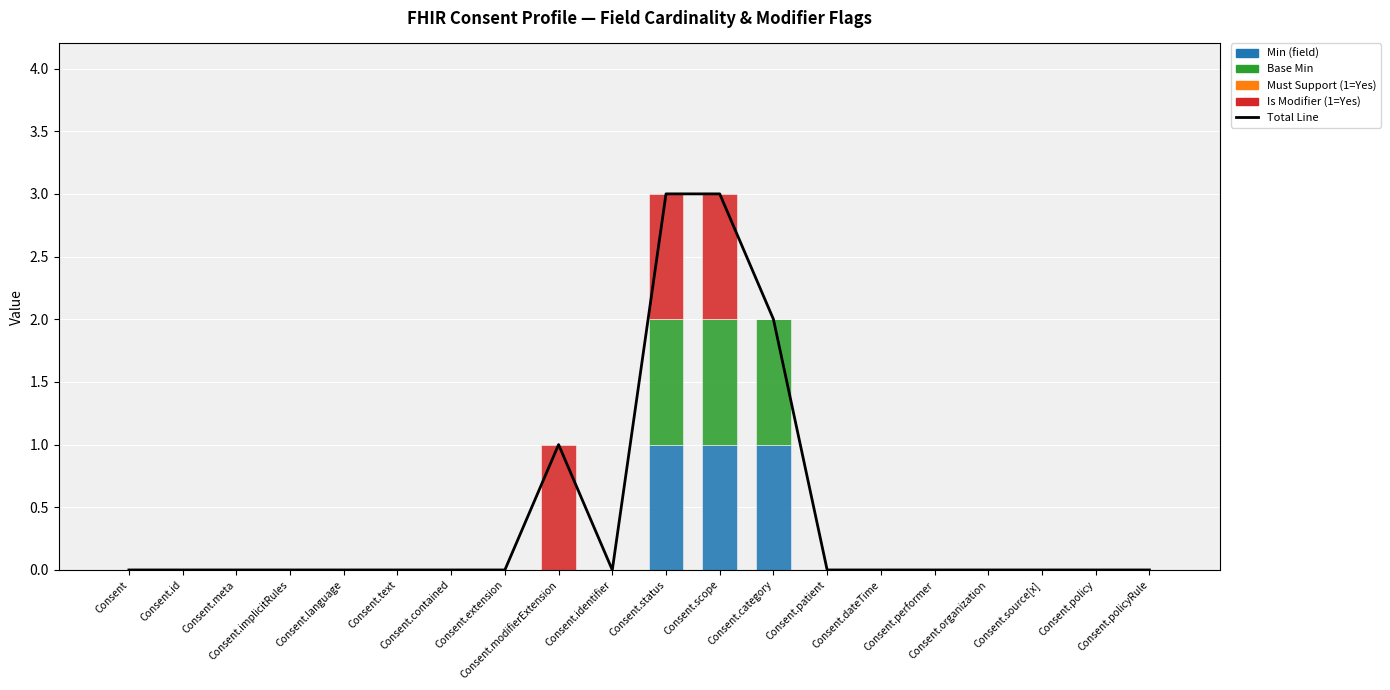

What is the highest value of the Base Min series?

1